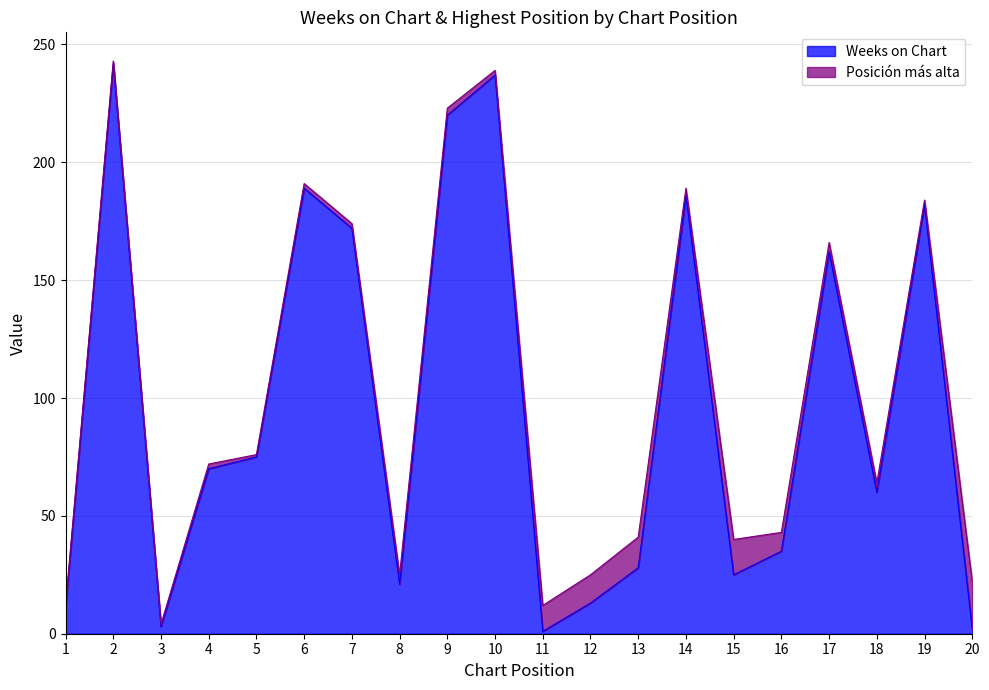

List the labels in order of value, smallest first.

11, 20, 3, 1, 12, 8, 15, 13, 16, 18, 4, 5, 17, 7, 19, 14, 6, 9, 10, 2